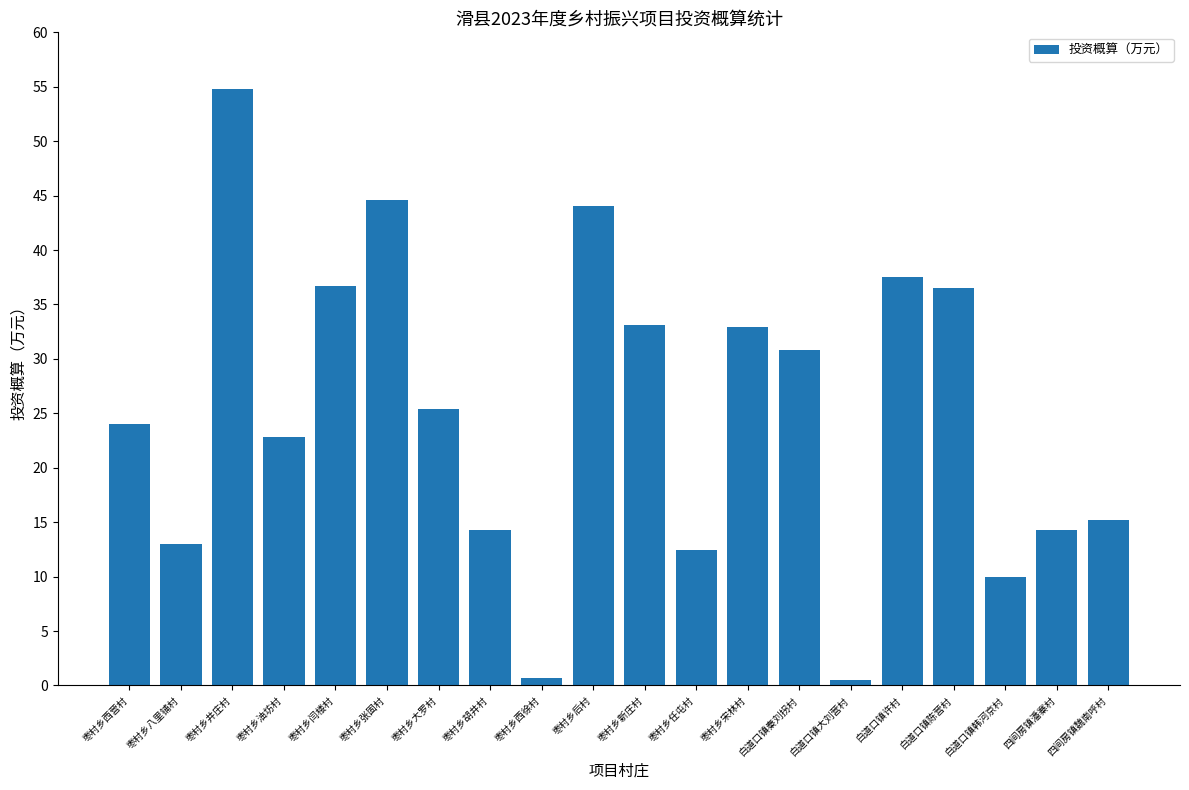

What is the value of the 4th bar from the left?

22.8